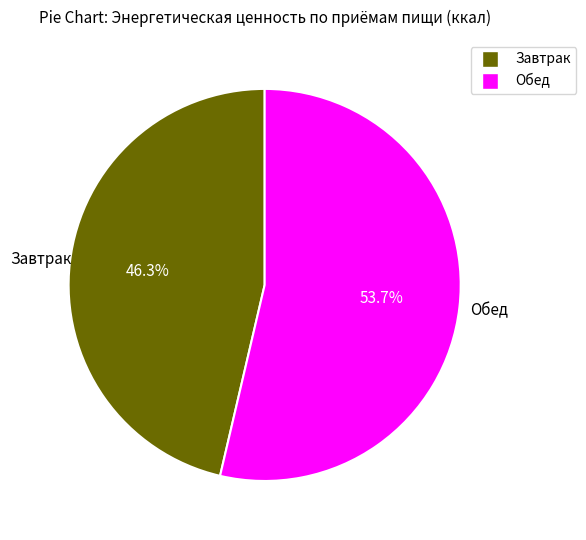

Combined, what portion of the pie is Завтрак and Обед?

100.0%